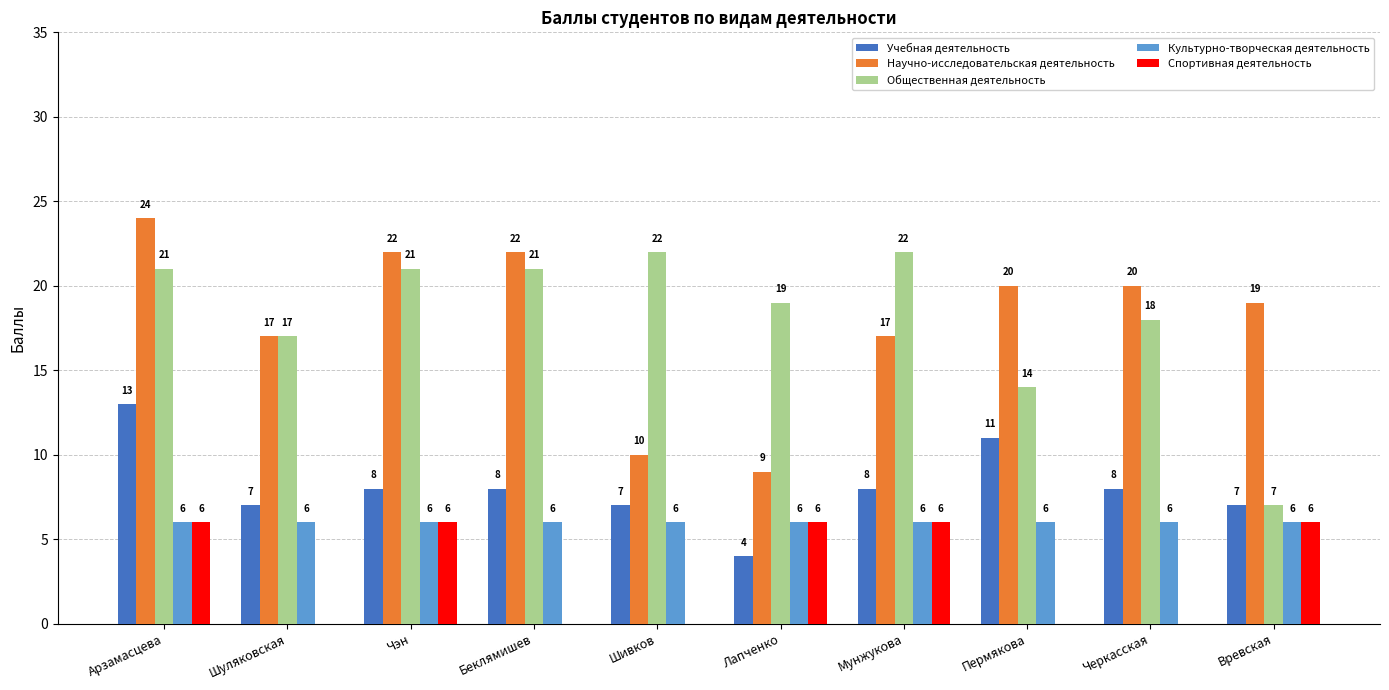

The value of Научно-исследовательская деятельность at Беклямишев is 22. True or false?

True